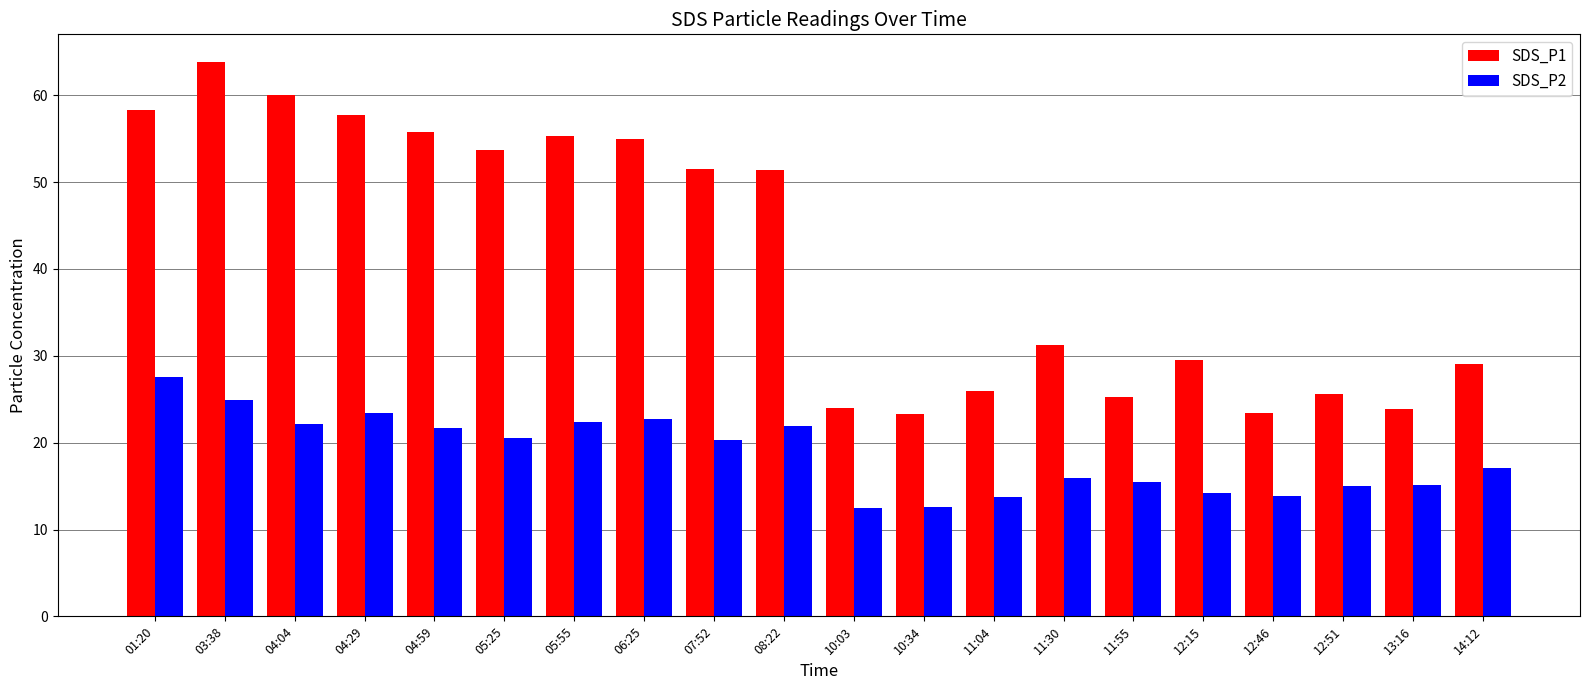

How many data points in SDS_P1 are less than 51?

10